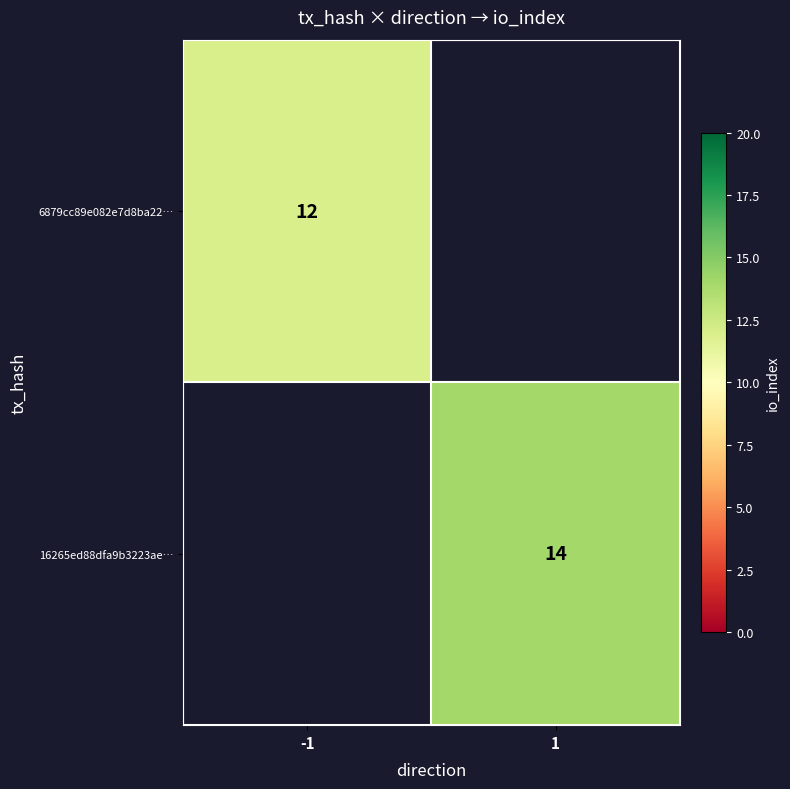

Is the value of 6879cc89e082e7d8ba22… at -1 greater than the value of 16265ed88dfa9b3223ae… at 1?

No